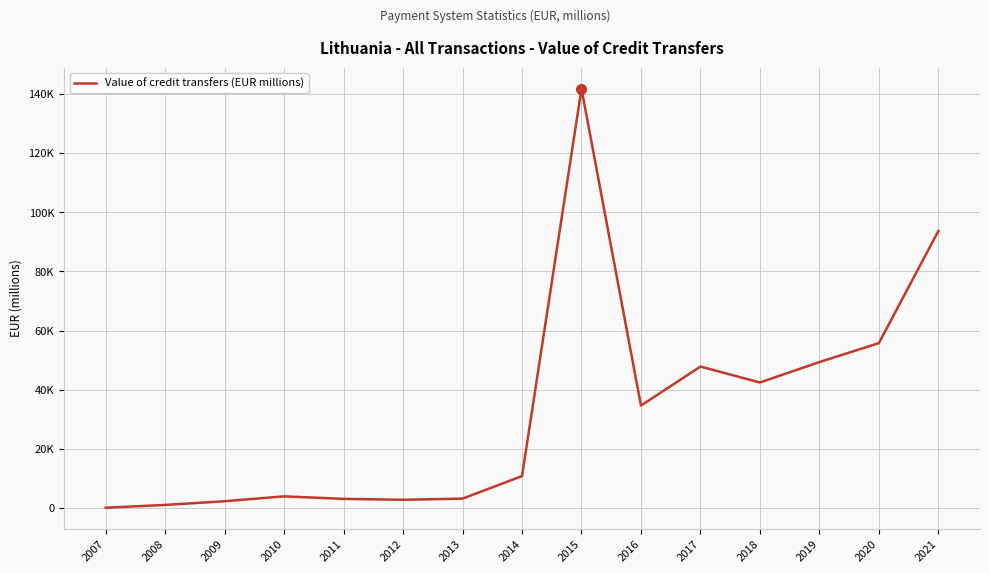

The value at 2009 is 895.0. True or false?

False